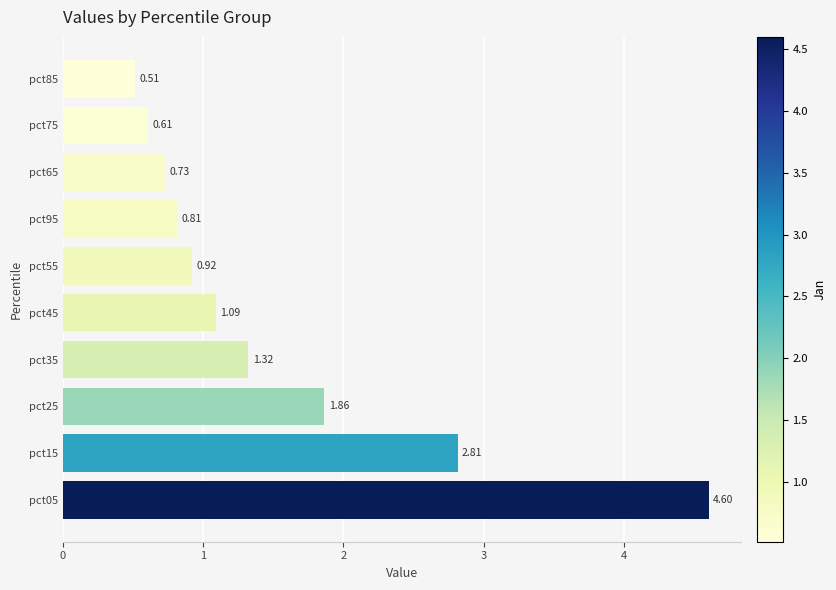

How many series are shown in this chart?

1